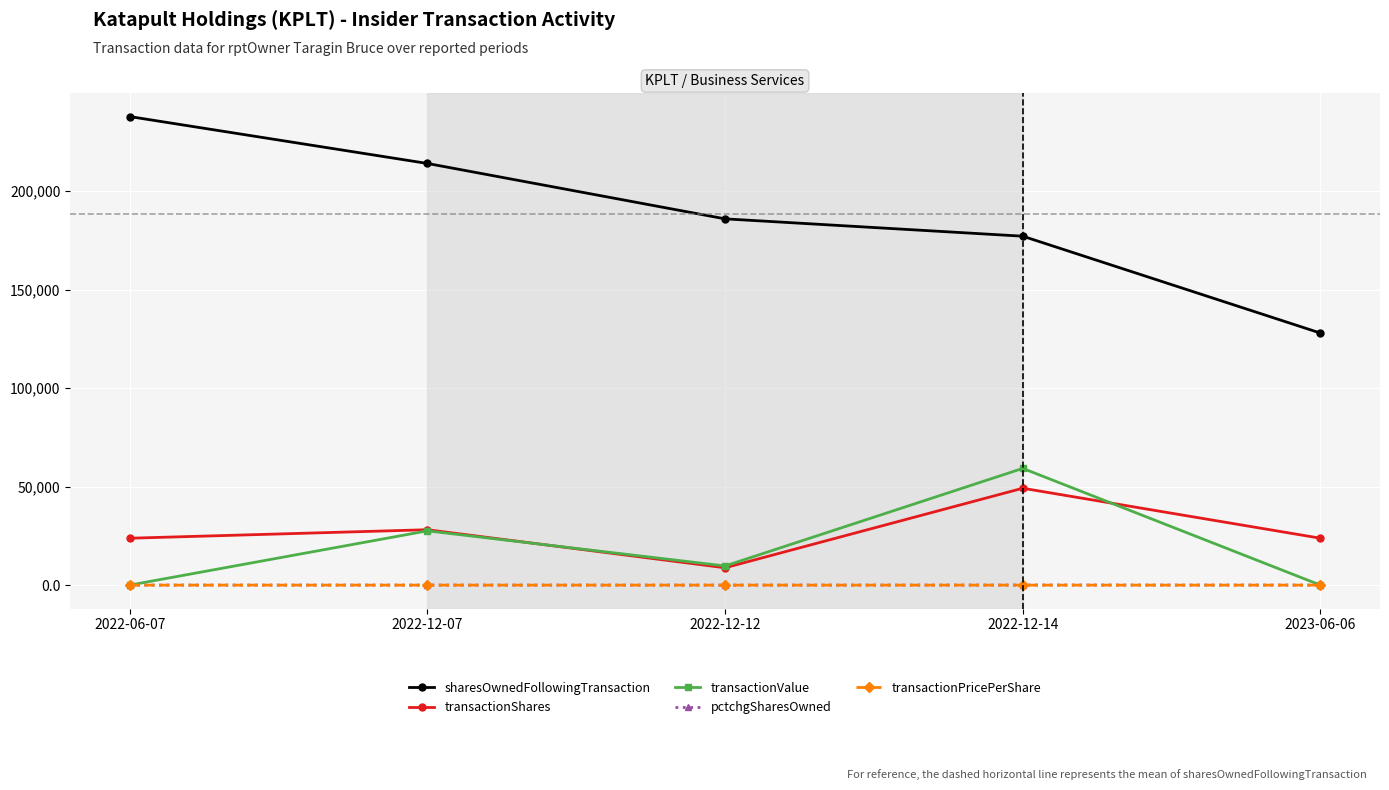

What is the spread (max minus min) of values at 2023-06-06?

127976.0